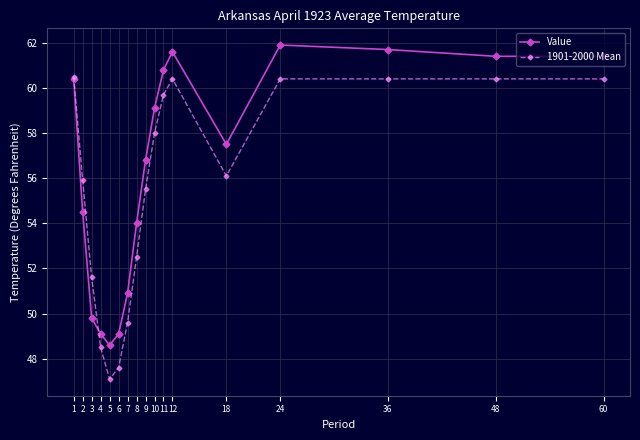

Which series changed the most between 4 and 60?

Value